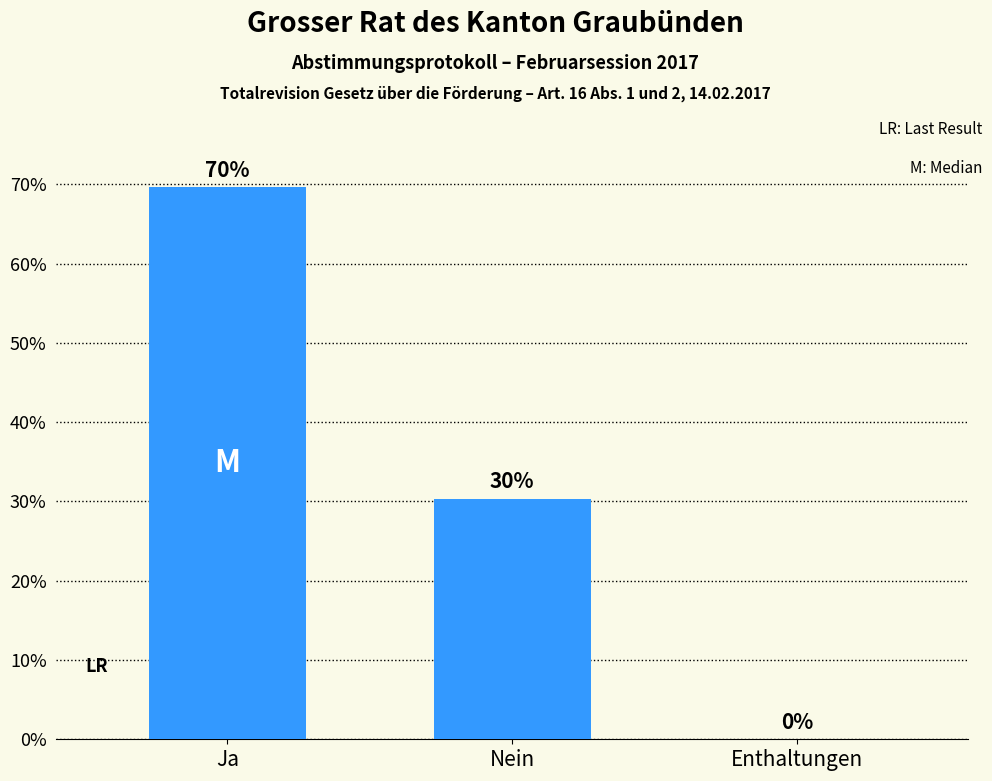

Are the bars horizontal?

No